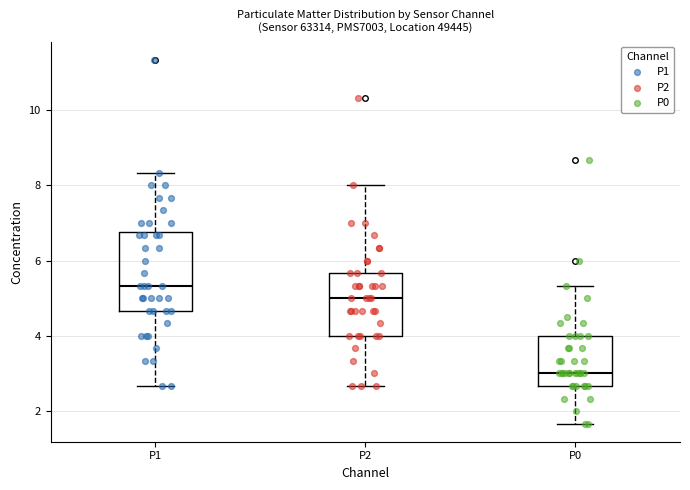

Which box's median line is the highest?

P1